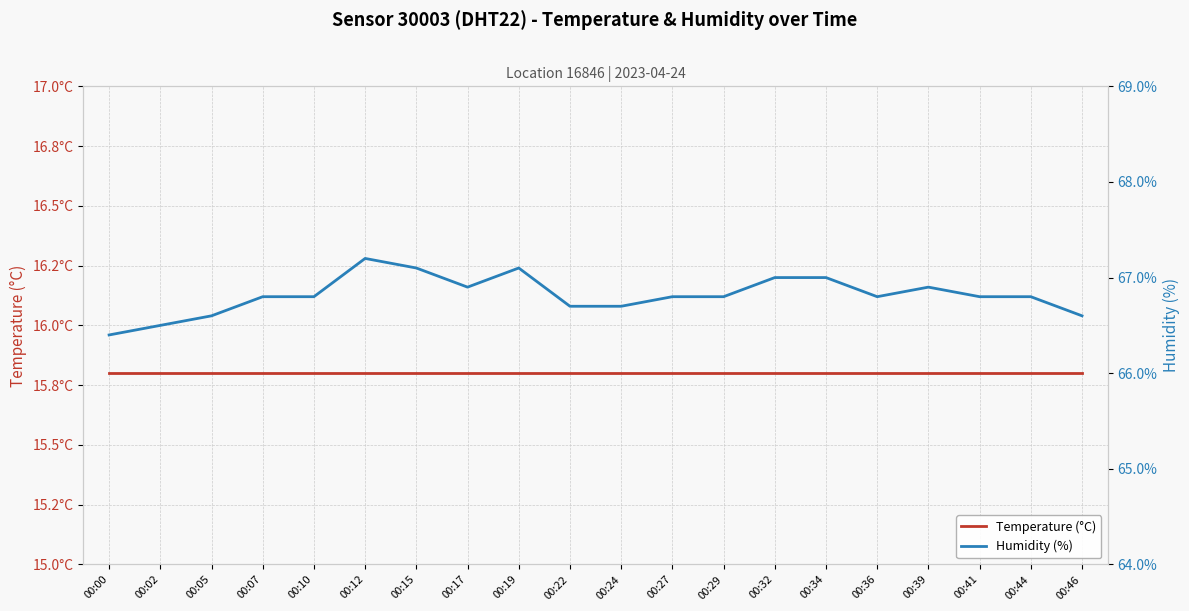

List the series in order of their peak value, highest first.

Humidity (%), Temperature (°C)